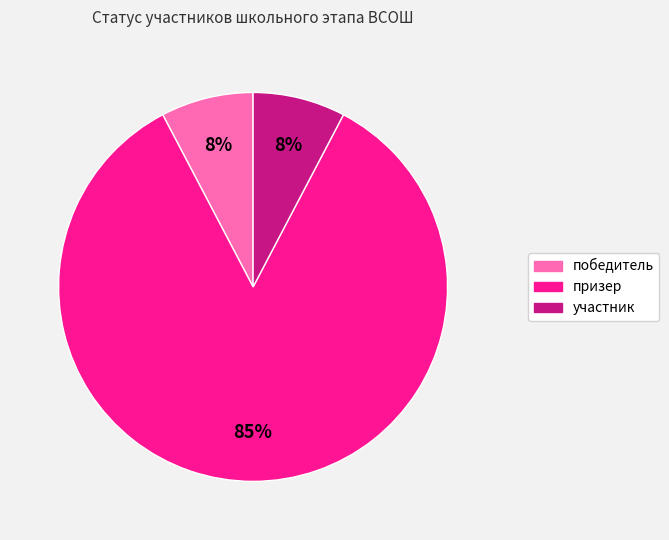

To the nearest percent, what is the average slice percentage?

33%